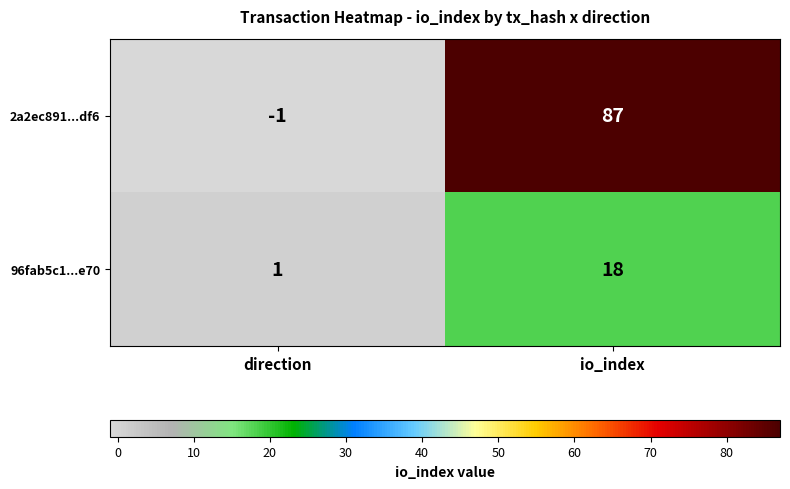

The value of 96fab5c1...e70 at io_index is 26. True or false?

False